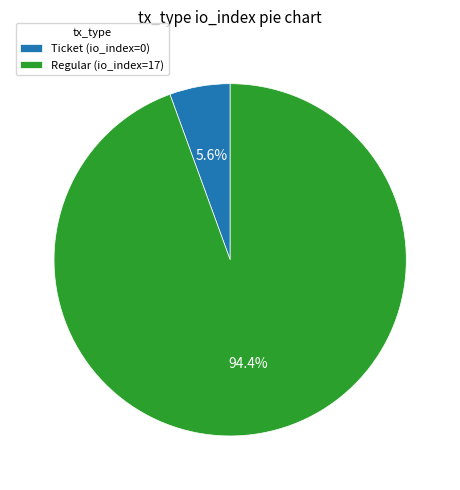

Count the number of slices in the pie.

2